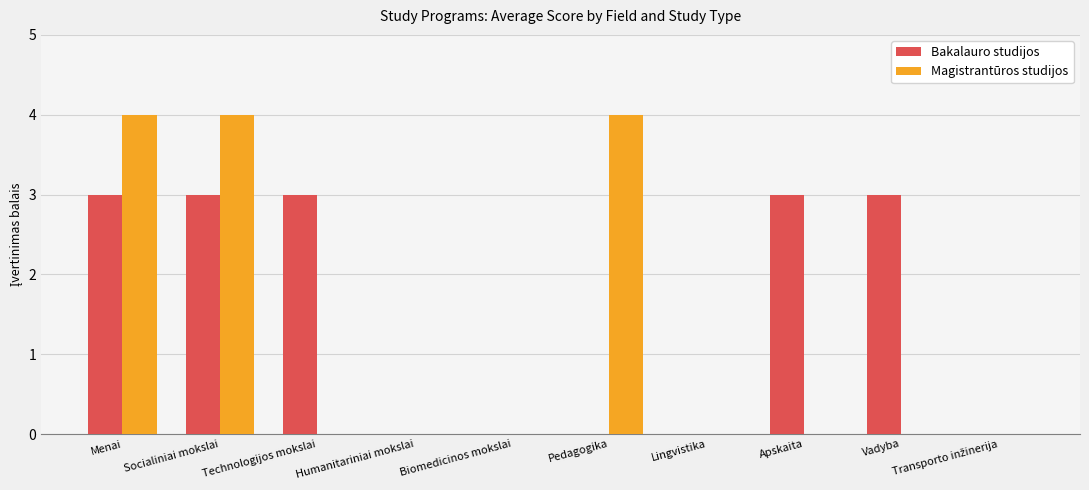

Is the value of Magistrantūros studijos at Menai greater than the value of Bakalauro studijos at Technologijos mokslai?

Yes